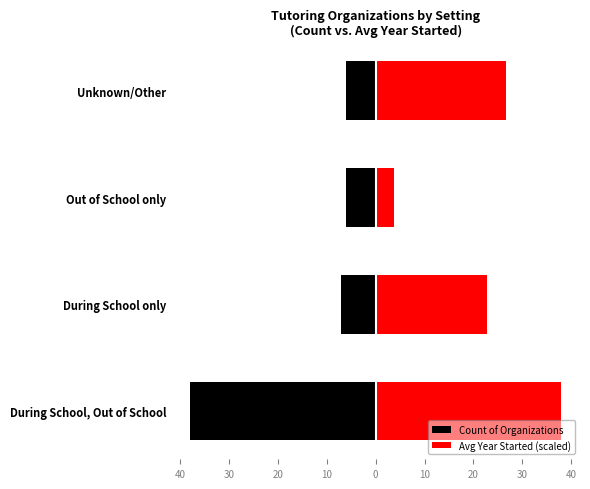

Reading right to left, list all the values displayed in this chart.

Count of Organizations: -6.0	-6.0	-7.0	-38.0
Avg Year Started (scaled): 26.6	3.8	22.8	38.0